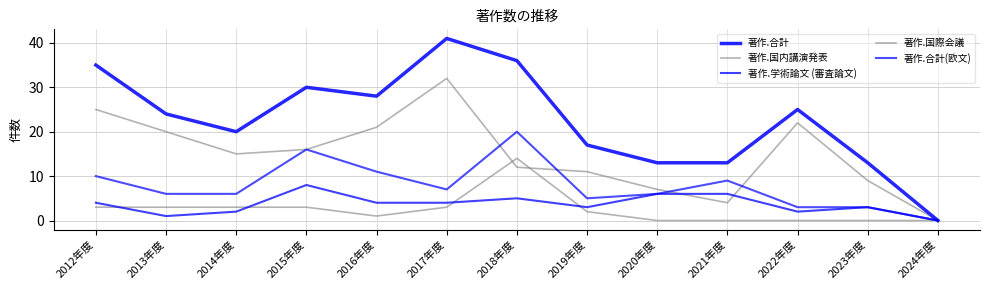

Reading left to right, transcribe all the data shown in this chart.

著作.合計: 2012年度=35	2013年度=24	2014年度=20	2015年度=30	2016年度=28	2017年度=41	2018年度=36	2019年度=17	2020年度=13	2021年度=13	2022年度=25	2023年度=13	2024年度=0
著作.国内講演発表: 2012年度=25	2013年度=20	2014年度=15	2015年度=16	2016年度=21	2017年度=32	2018年度=12	2019年度=11	2020年度=7	2021年度=4	2022年度=22	2023年度=9	2024年度=0
著作.学術論文 (審査論文): 2012年度=4	2013年度=1	2014年度=2	2015年度=8	2016年度=4	2017年度=4	2018年度=5	2019年度=3	2020年度=6	2021年度=6	2022年度=2	2023年度=3	2024年度=0
著作.国際会議: 2012年度=3	2013年度=3	2014年度=3	2015年度=3	2016年度=1	2017年度=3	2018年度=14	2019年度=2	2020年度=0	2021年度=0	2022年度=0	2023年度=0	2024年度=0
著作.合計(欧文): 2012年度=10	2013年度=6	2014年度=6	2015年度=16	2016年度=11	2017年度=7	2018年度=20	2019年度=5	2020年度=6	2021年度=9	2022年度=3	2023年度=3	2024年度=0